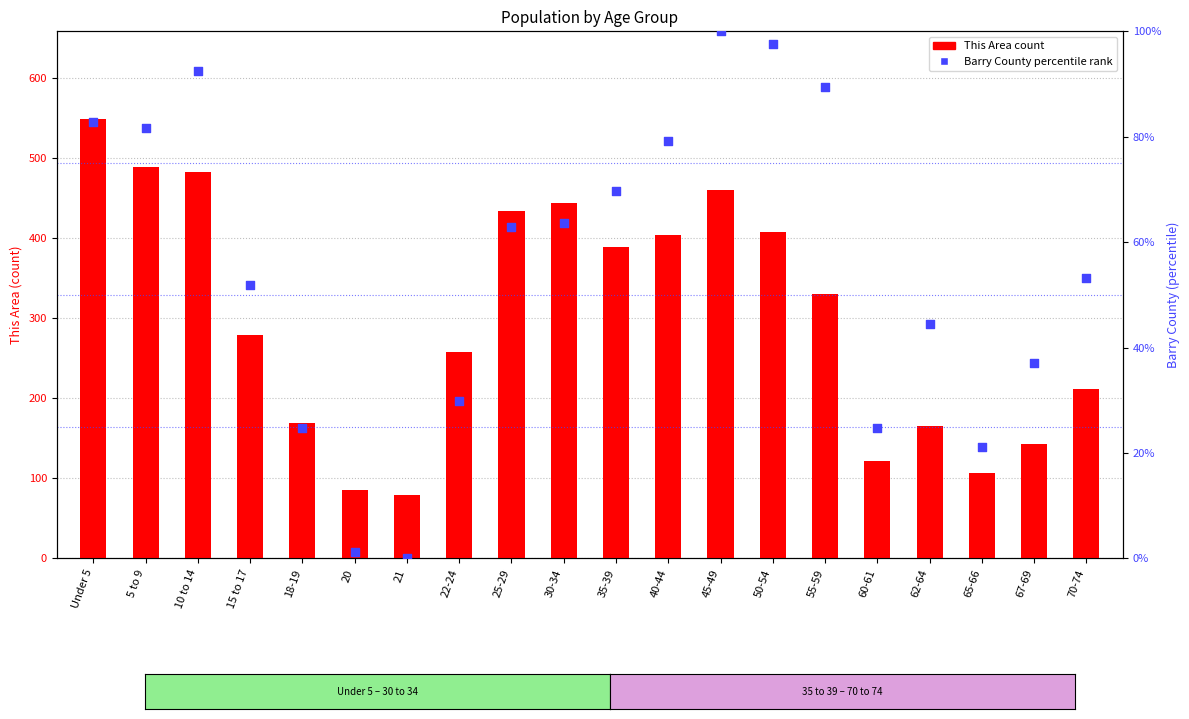

Which series reaches the minimum Y coordinate?

Barry County (percentile rank)